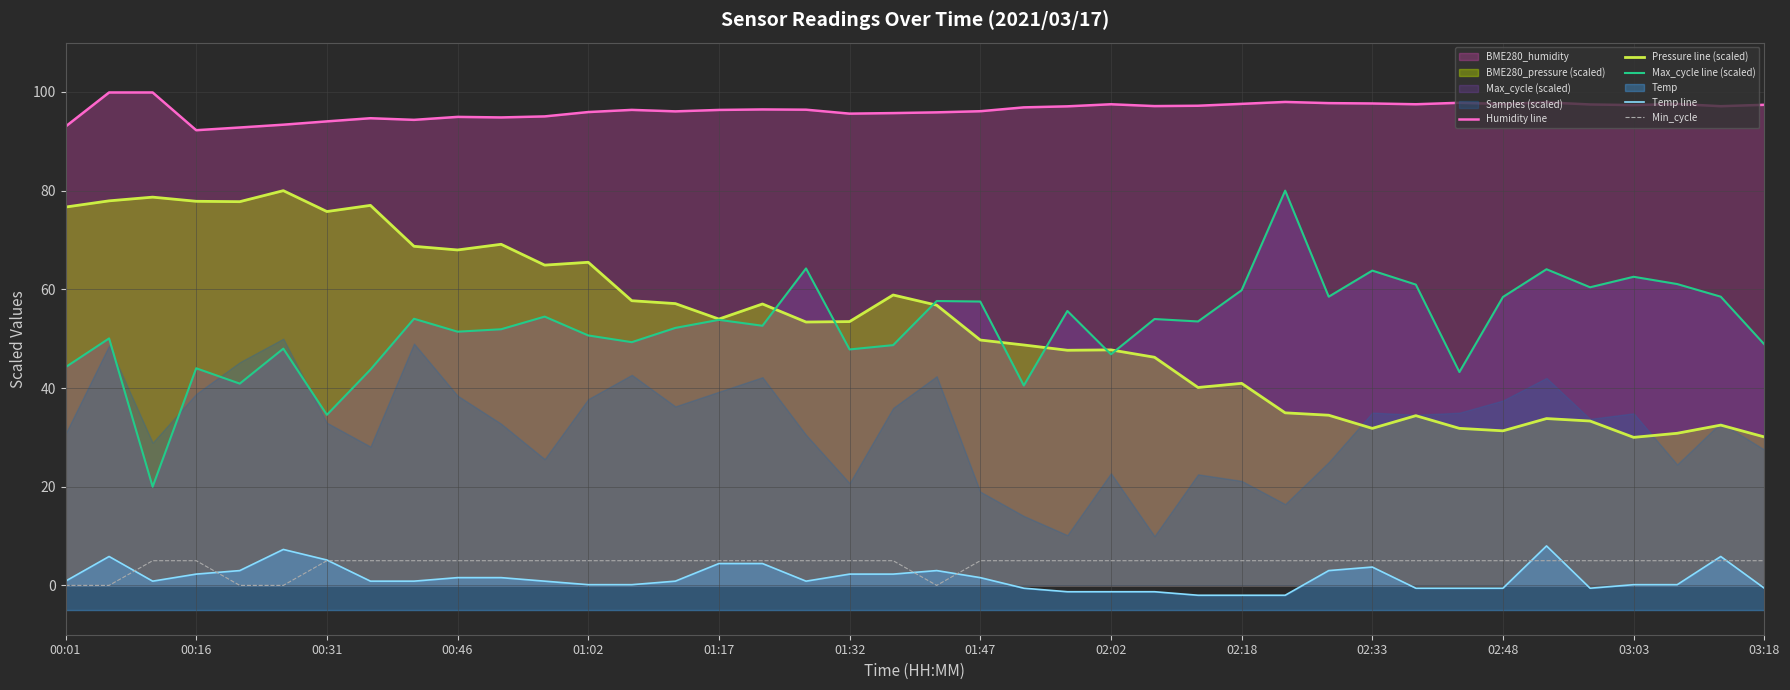

How many interior local peaks does the Pressure line (scaled) series have?

12